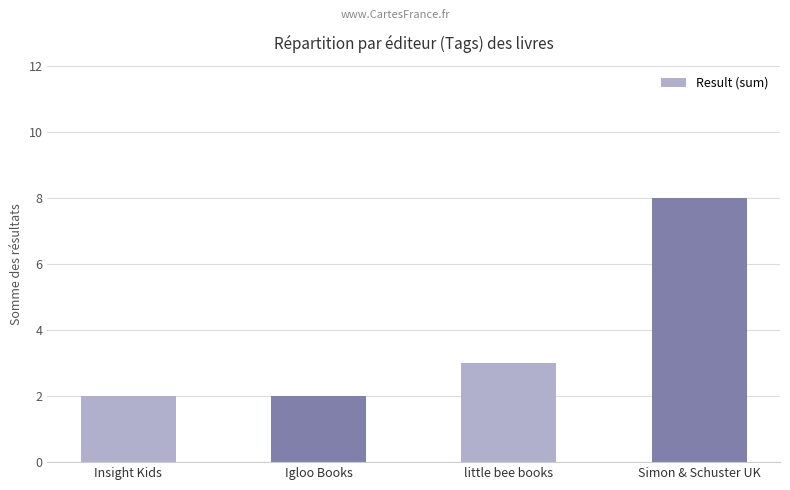

How many bars are there in total?

4